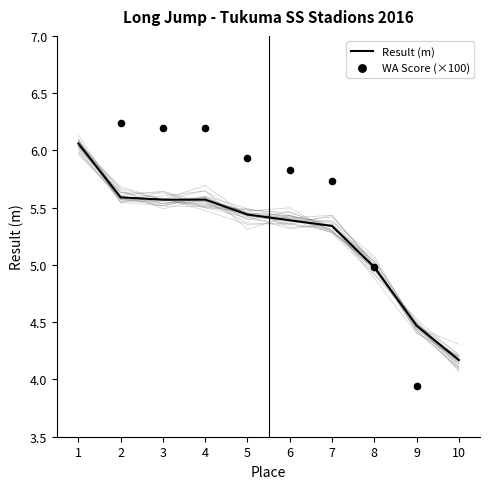

What is the total value across all series at 3?

11.8